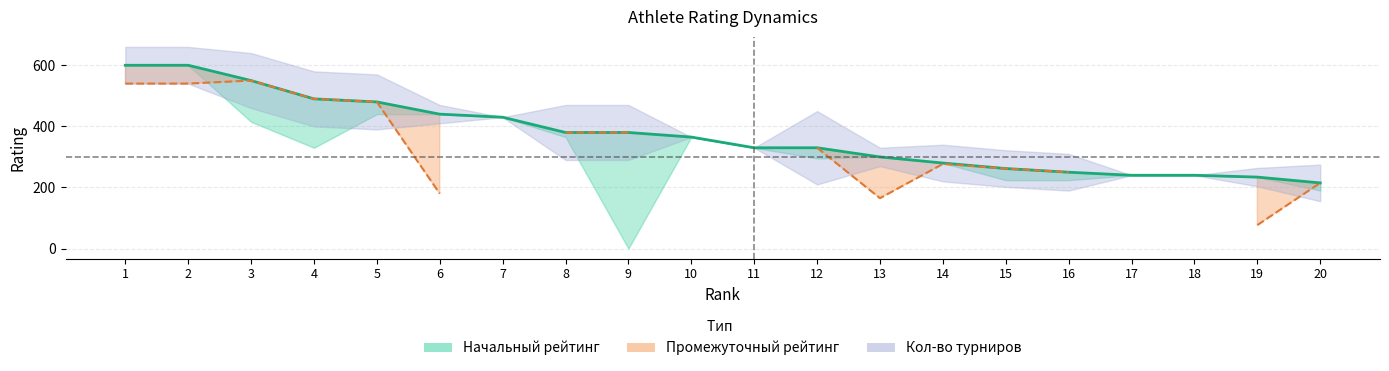

Where is the data nearest to the value 407?

7